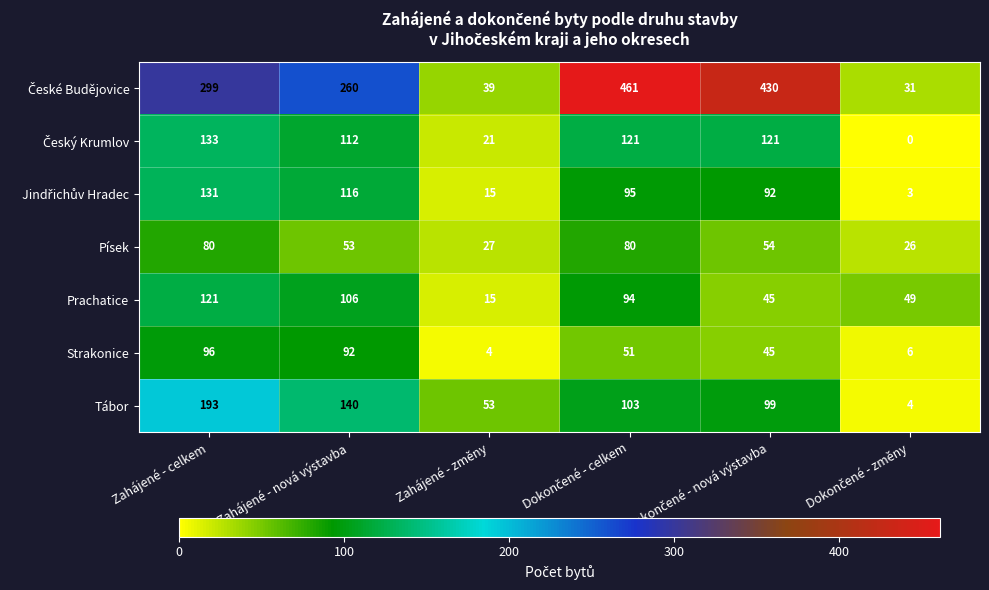

What is the difference between the maximum and second lowest values in the Tábor series?

140